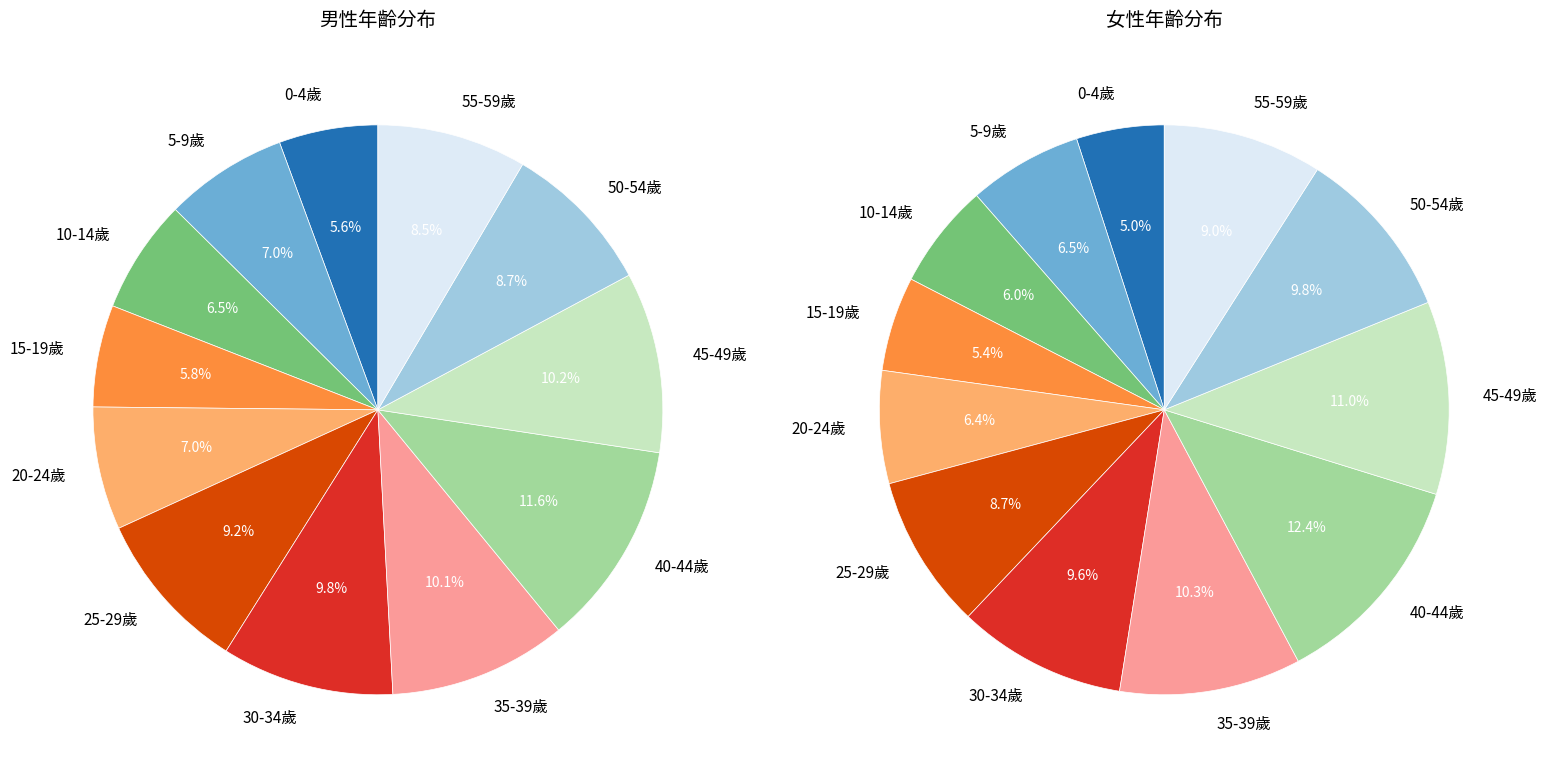

The 30-34歲 slice represents 10% of the pie. True or false?

True